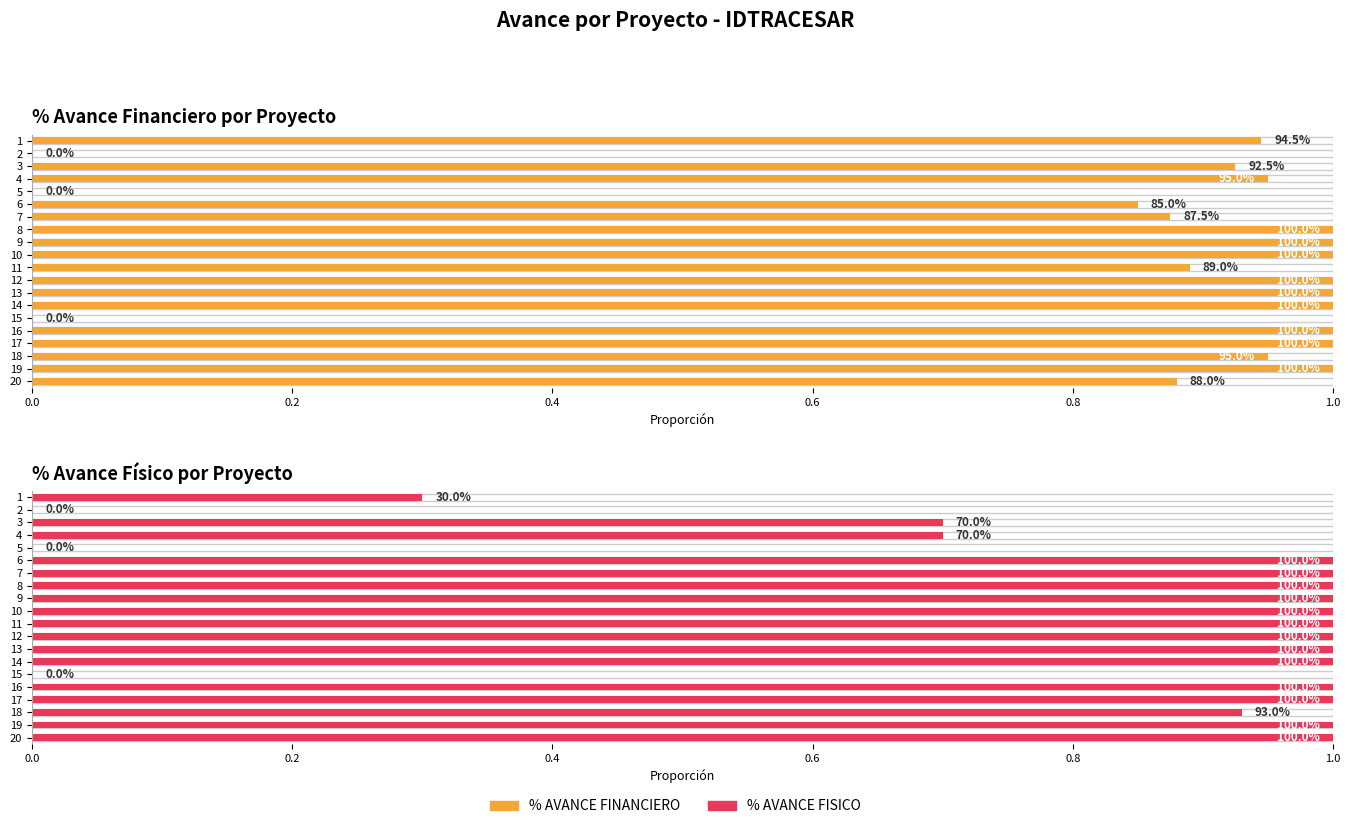

At which category is the sum across all series the highest?

8